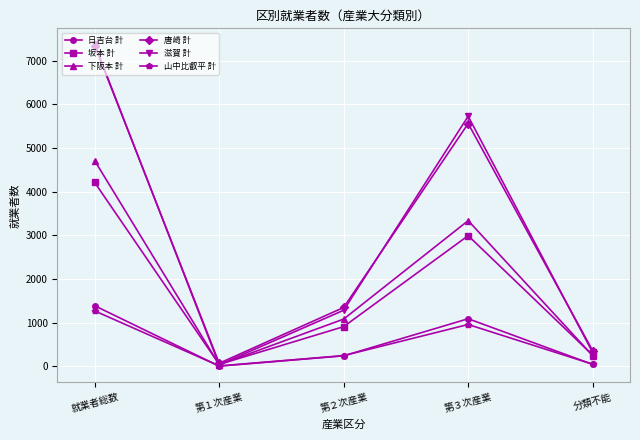

At how many categories does at least one series exceed 2867?

2